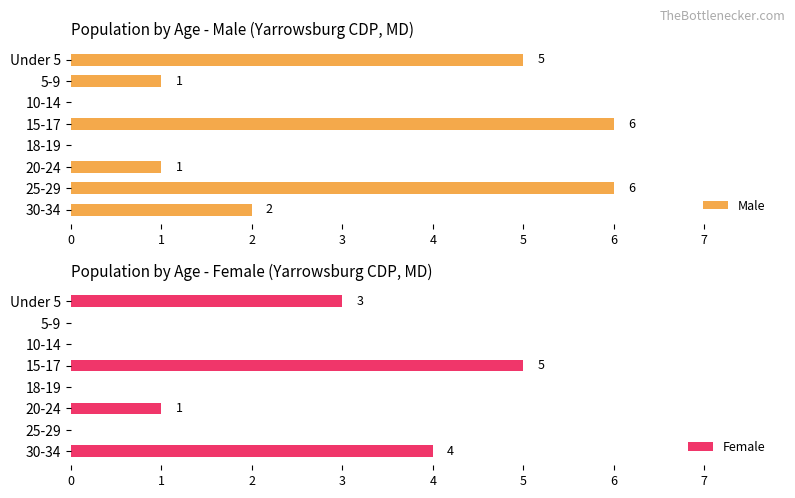

What is the maximum value for Male?

6